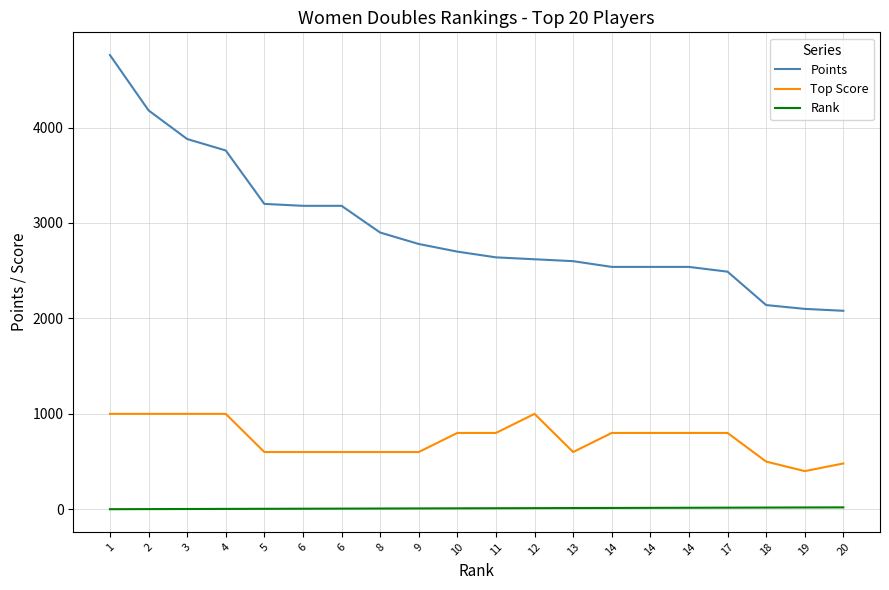

True or false: Points and Rank intersect in this chart.

False